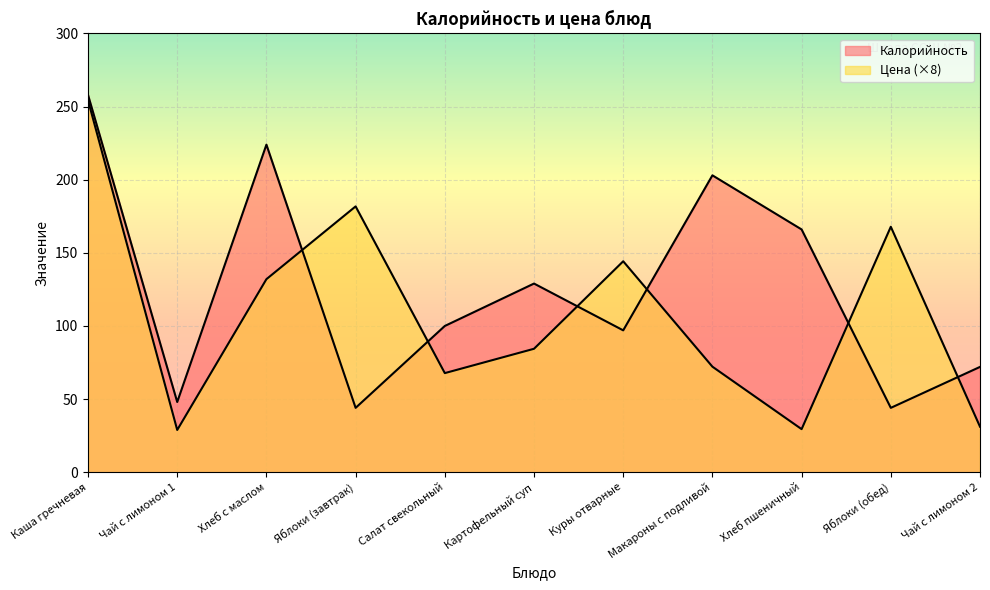

The value of Цена at Яблоки (завтрак) is 299.9. True or false?

False